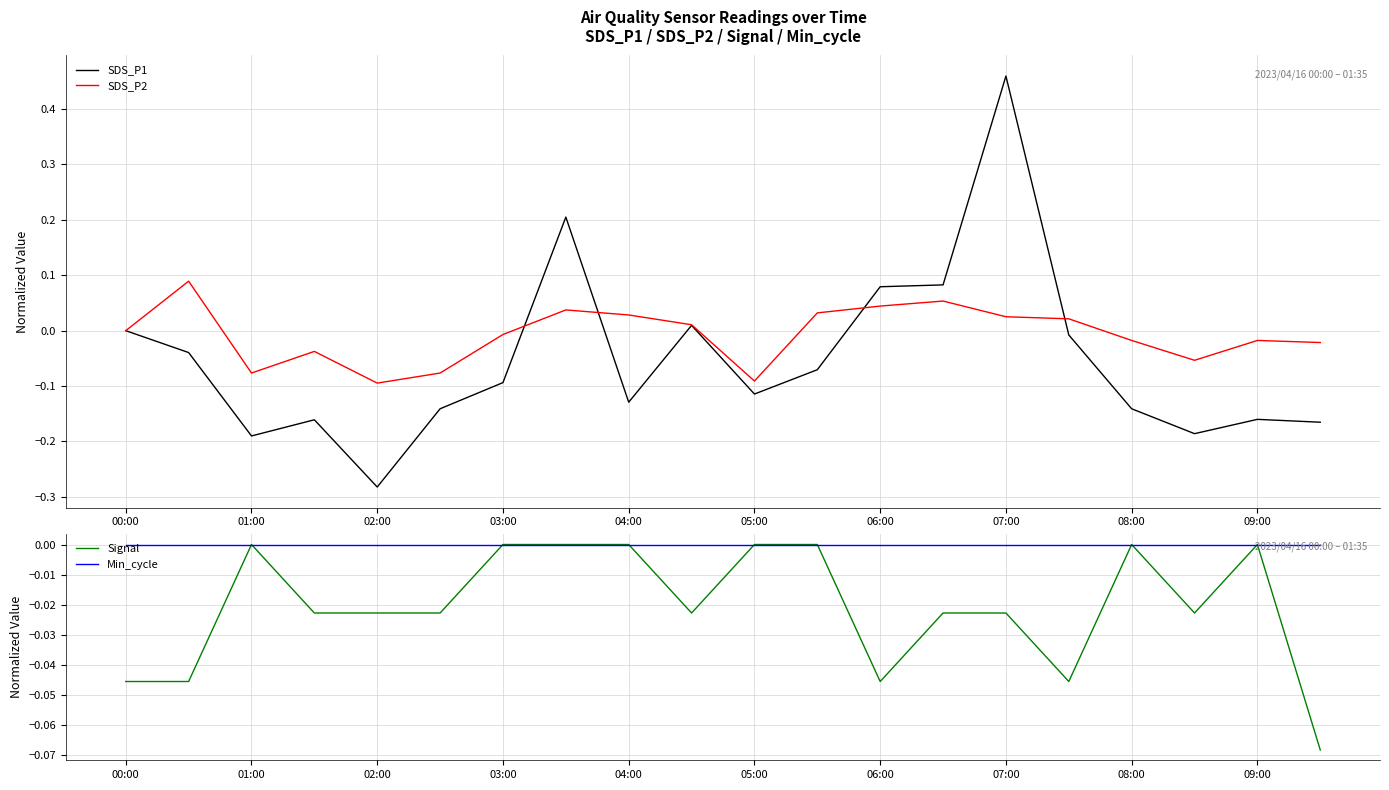

Is it true that SDS_P1 equals -0.1 at 03:00?

True